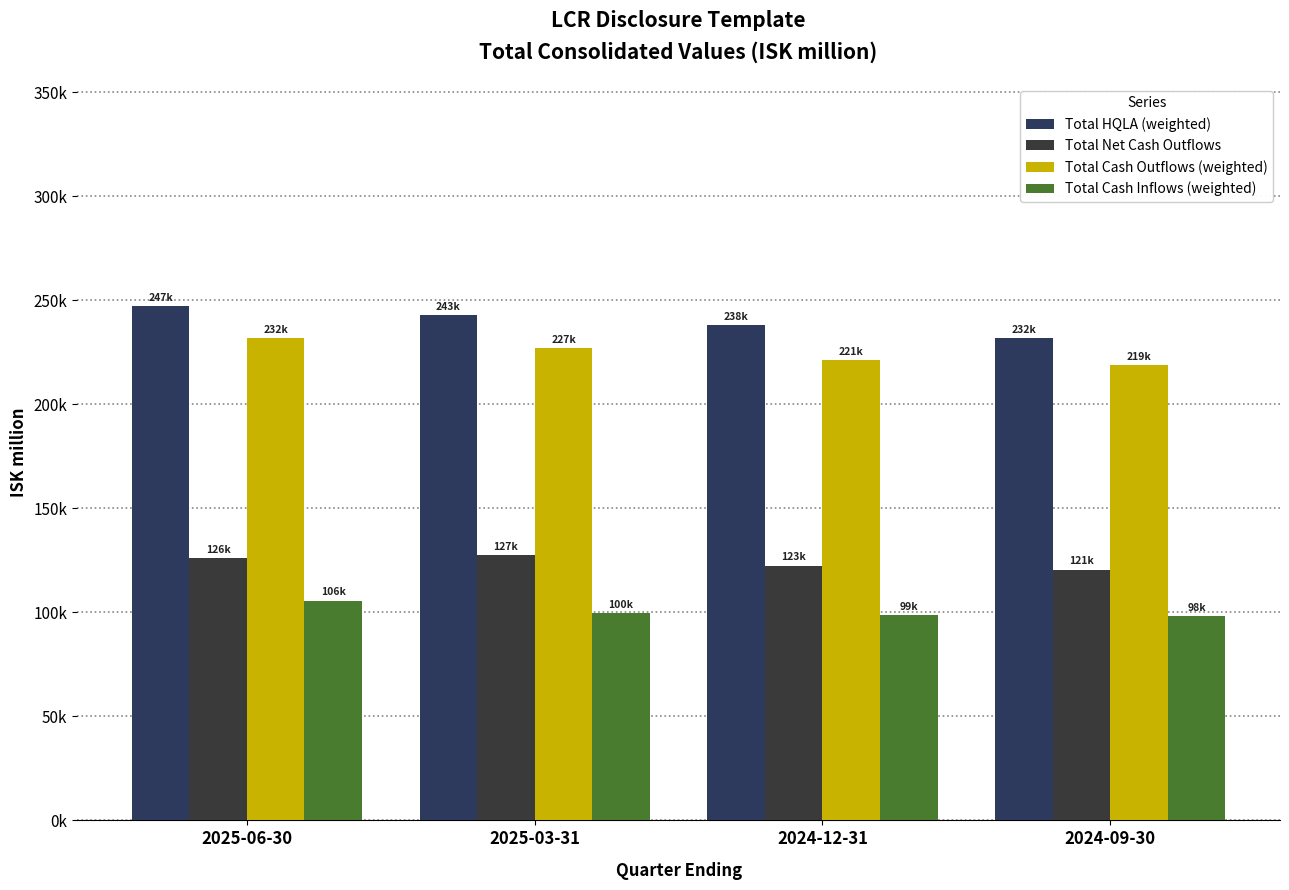

What position from the left is 2024-12-31?

3